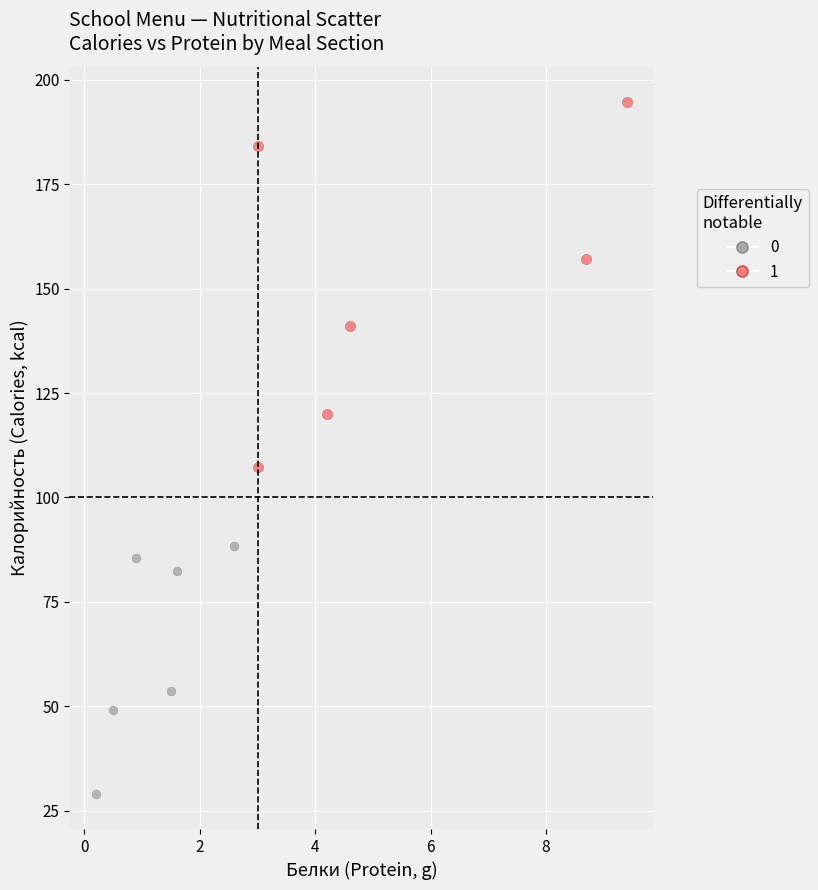

Which series reaches the minimum Y coordinate?

0